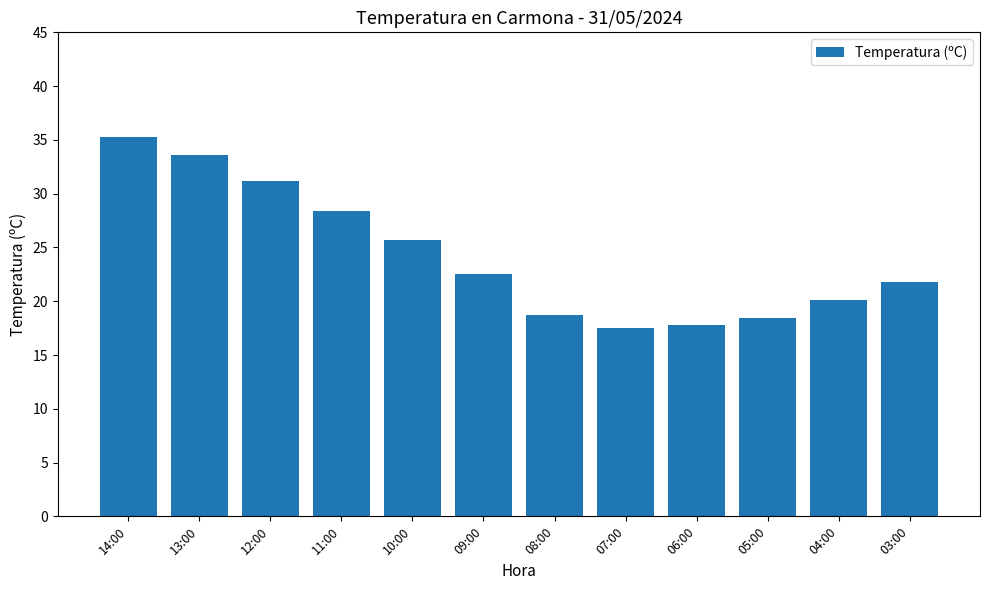

What is the minimum value shown in the chart?

17.5